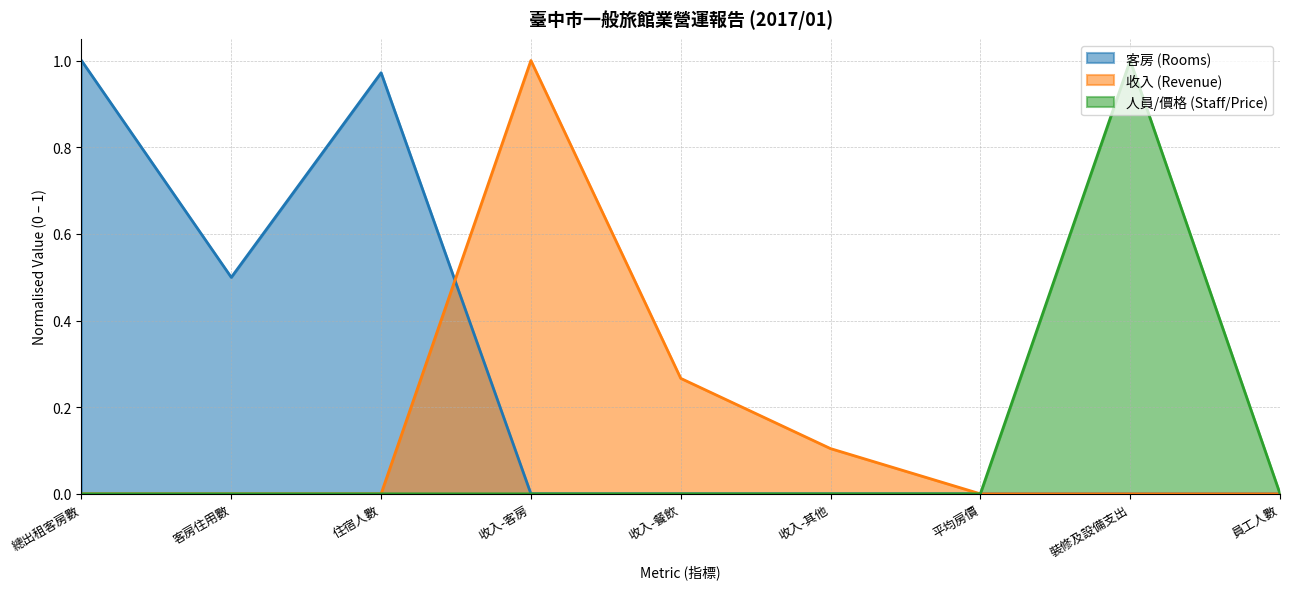

Where do 收入 (Revenue) and 人員/價格 (Staff/Price) first cross each other?

收入-其他 and 平均房價